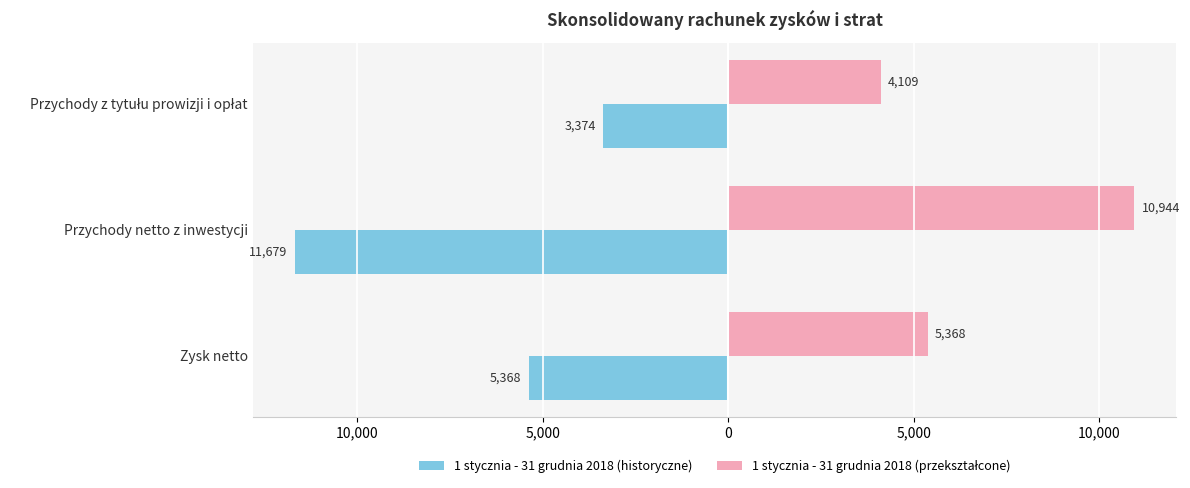

Count the number of data series in this chart.

2